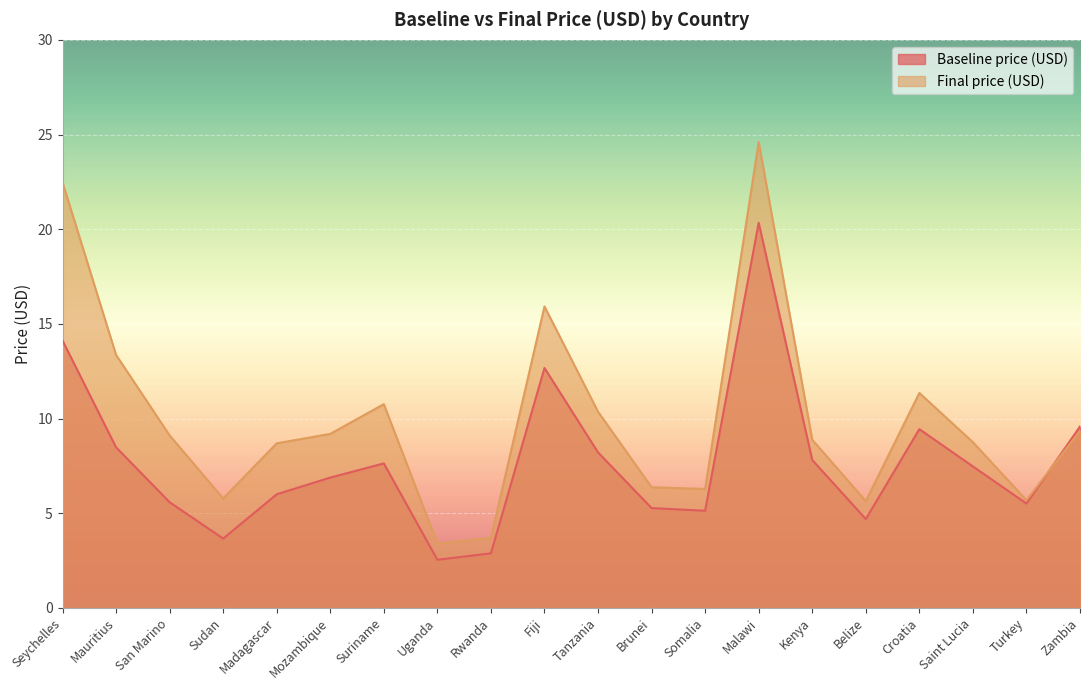

What is the approximate value of Baseline price (USD) at Somalia?

5.1